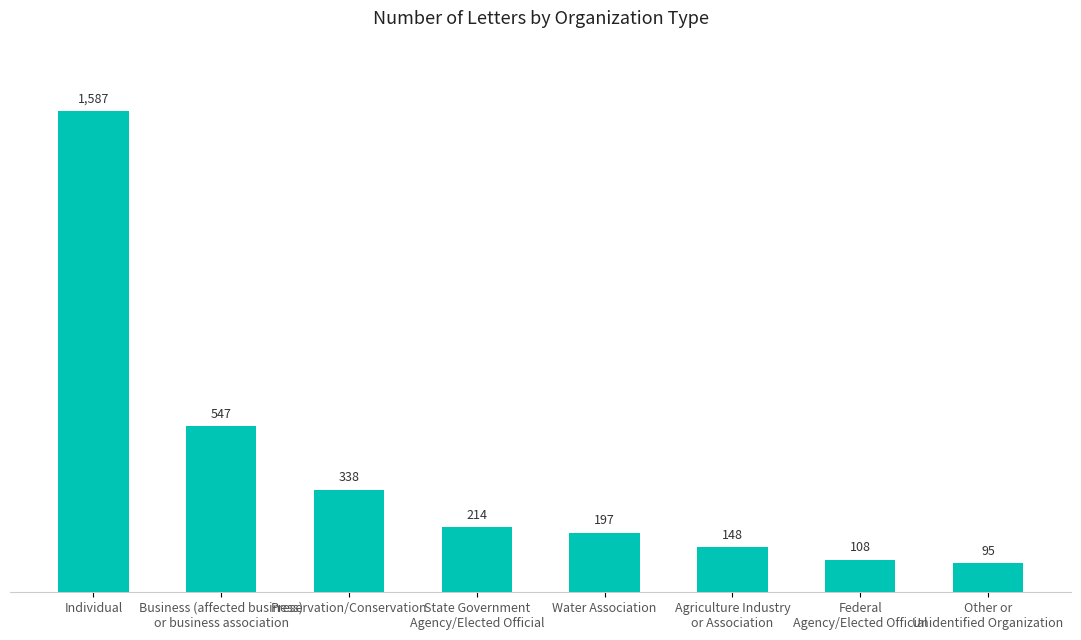

Read the value at Water Association, to the nearest 50.

200